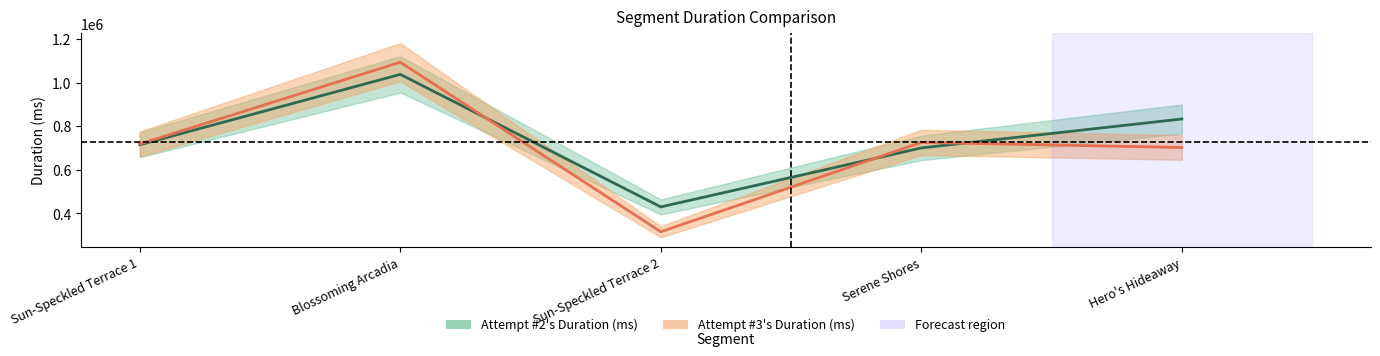

Reading left to right, list all the values displayed in this chart.

Attempt #2's Duration (ms): 714870	1037990	429831	700409	833191
Attempt #3's Duration (ms): 718539	1093705	315704	725671	702465